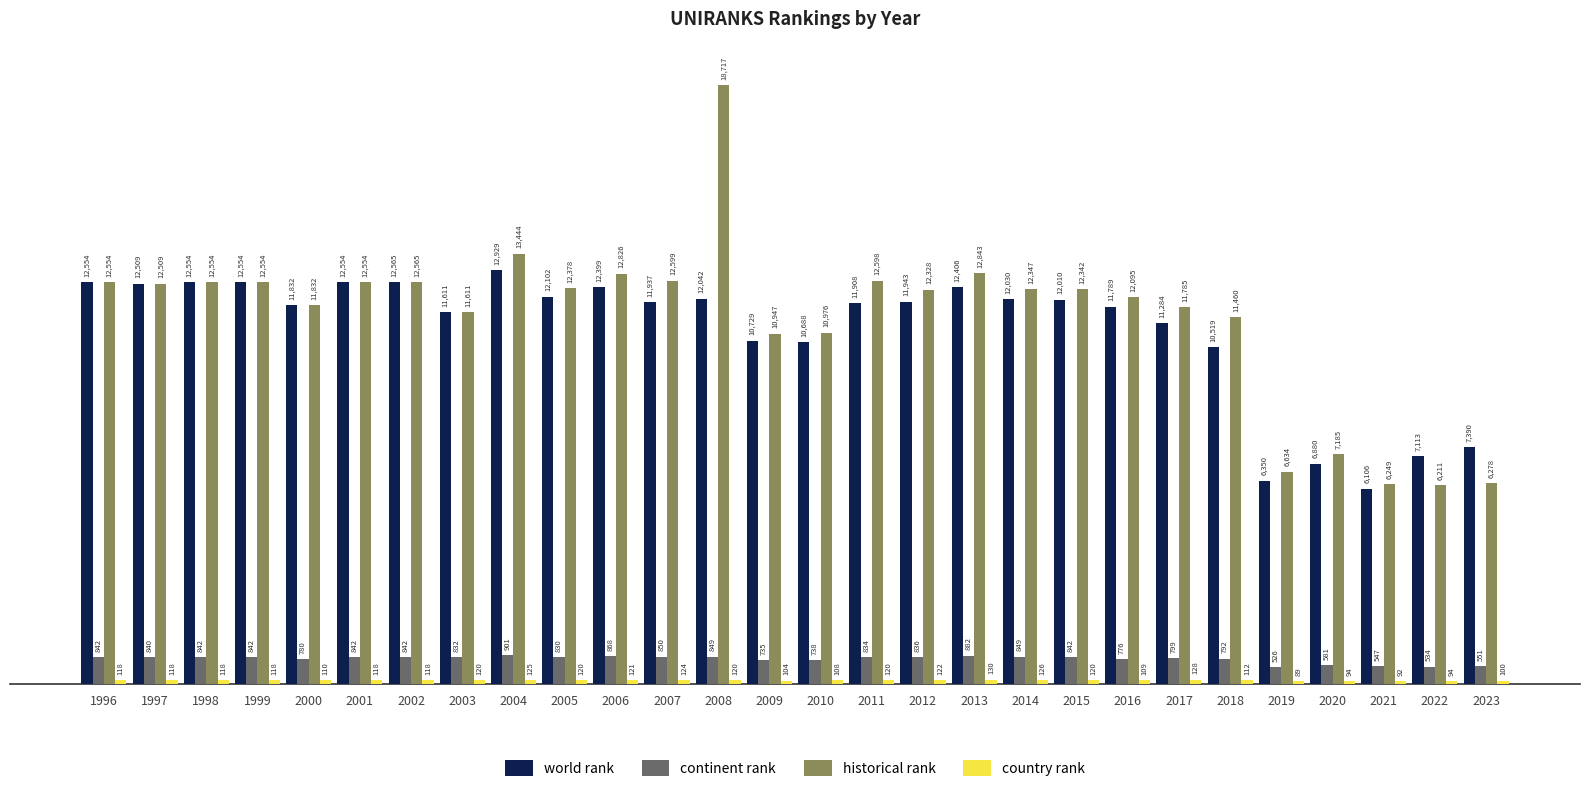

Read the historical rank value at 2006, to the nearest 100.

12800